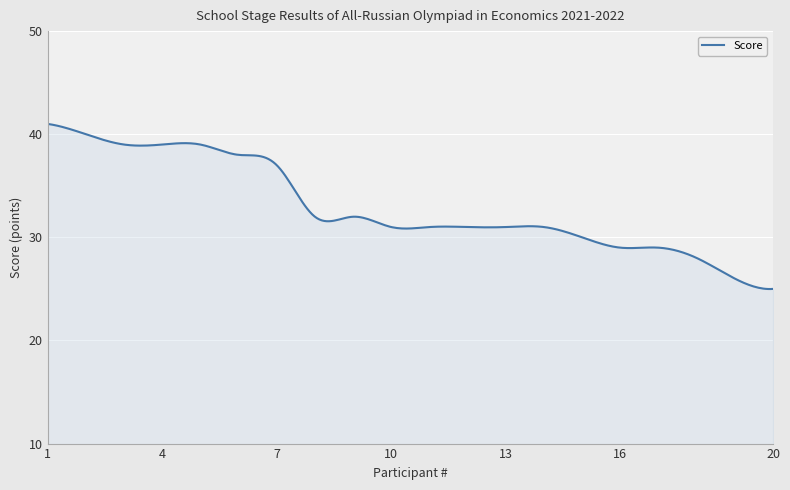

What is the smallest value displayed?

25.0